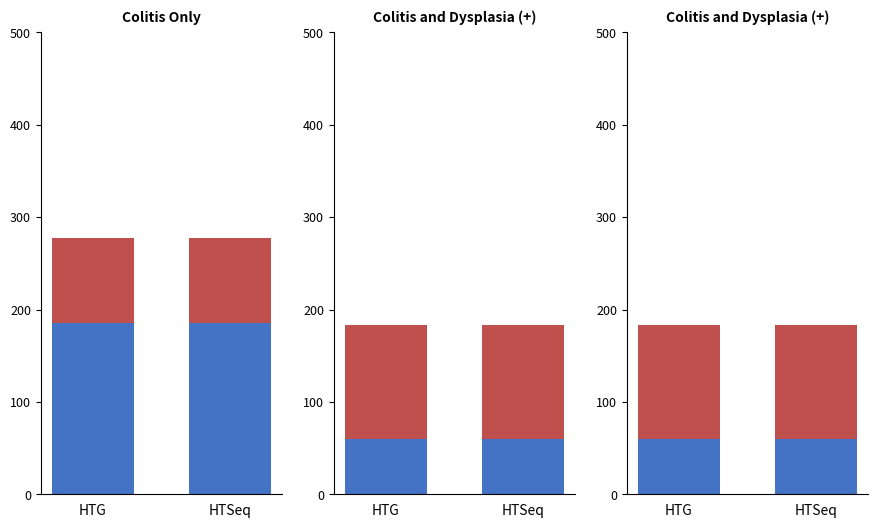

What is the approximate value of Top segment at HTSeq?

123